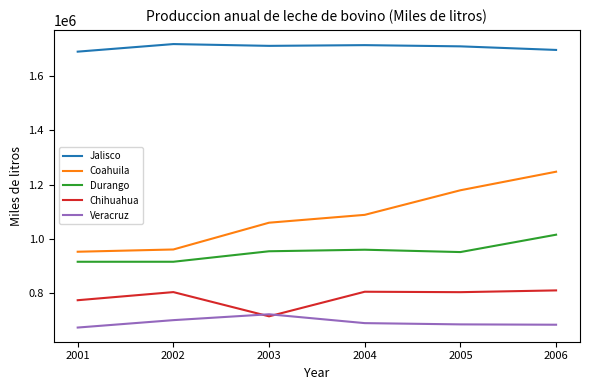

What is the highest value of the Durango series?

1014535